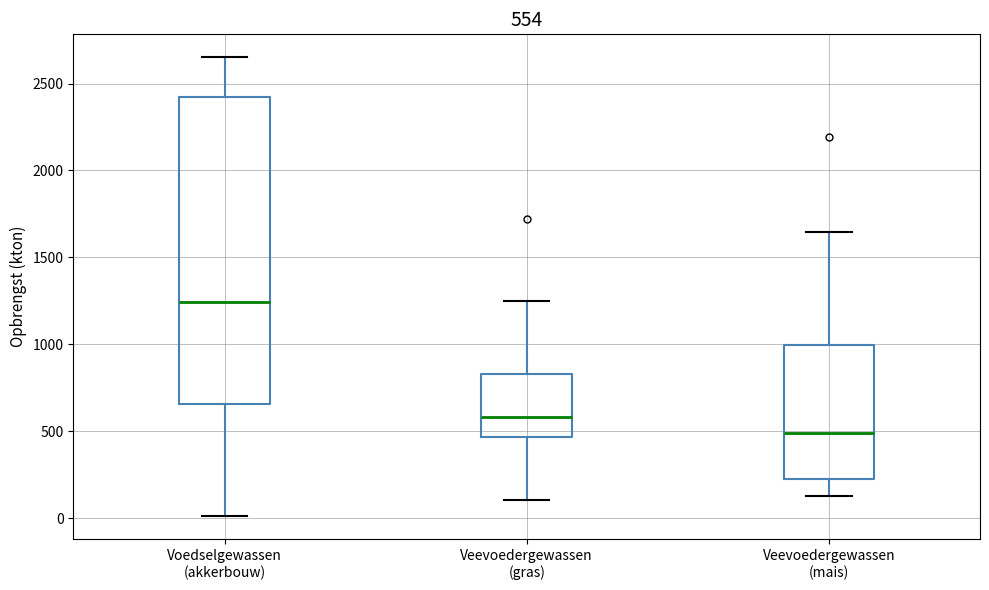

Which box is the tallest, from its lower edge to its upper edge?

Voedselgewassen (akkerbouw)